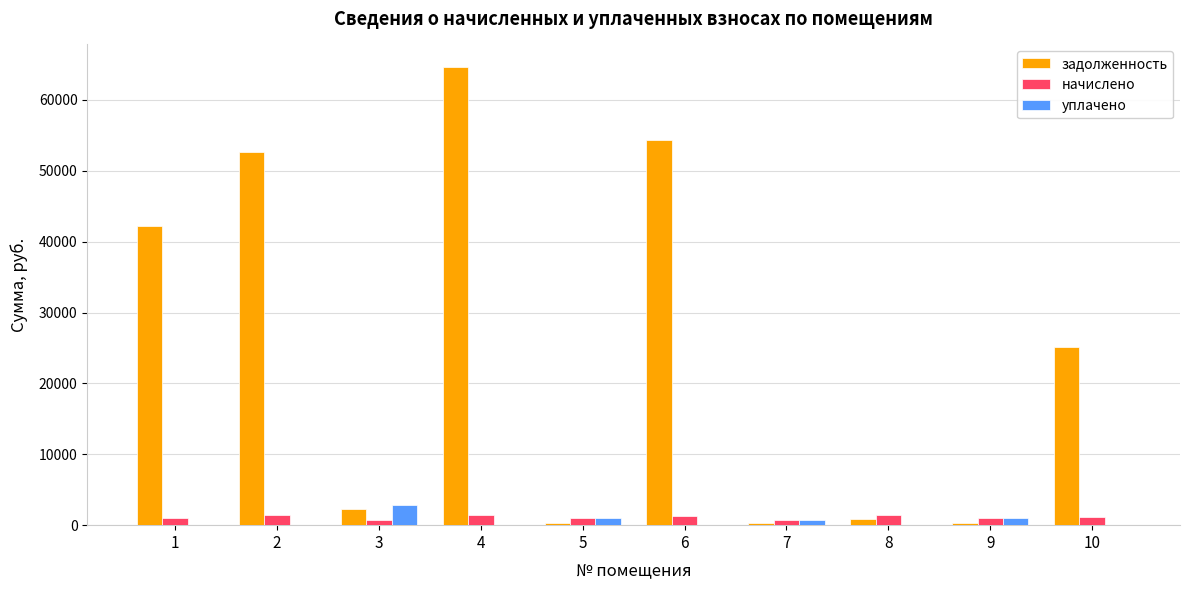

Which series has the largest range (max minus min)?

задолженность